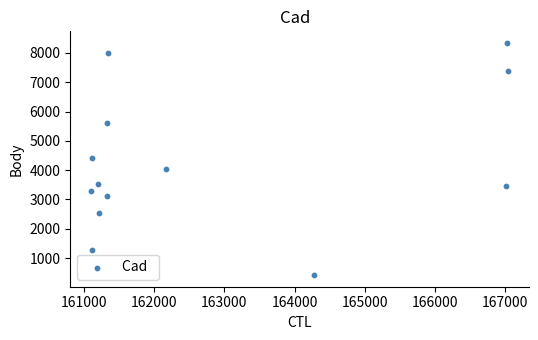

What is the range of X values (max minus min)?

5933